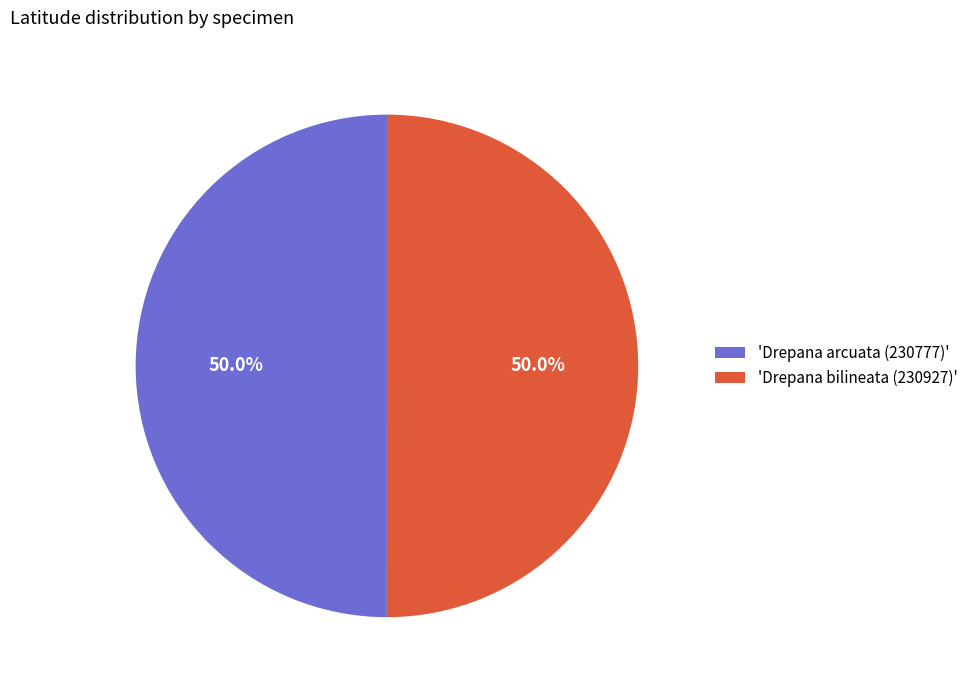

What percentage do 'Drepana arcuata (230777)' and 'Drepana bilineata (230927)' together represent?

100.0%